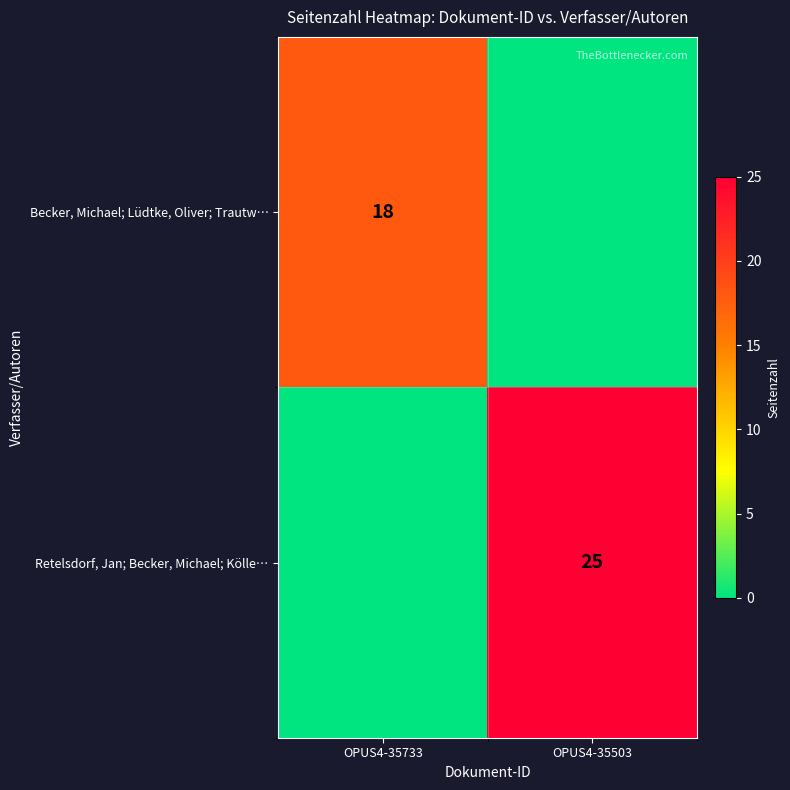

The Retelsdorf, Jan; Becker, Michael; Kölle… series shows 34 at OPUS4-35503. True or false?

False